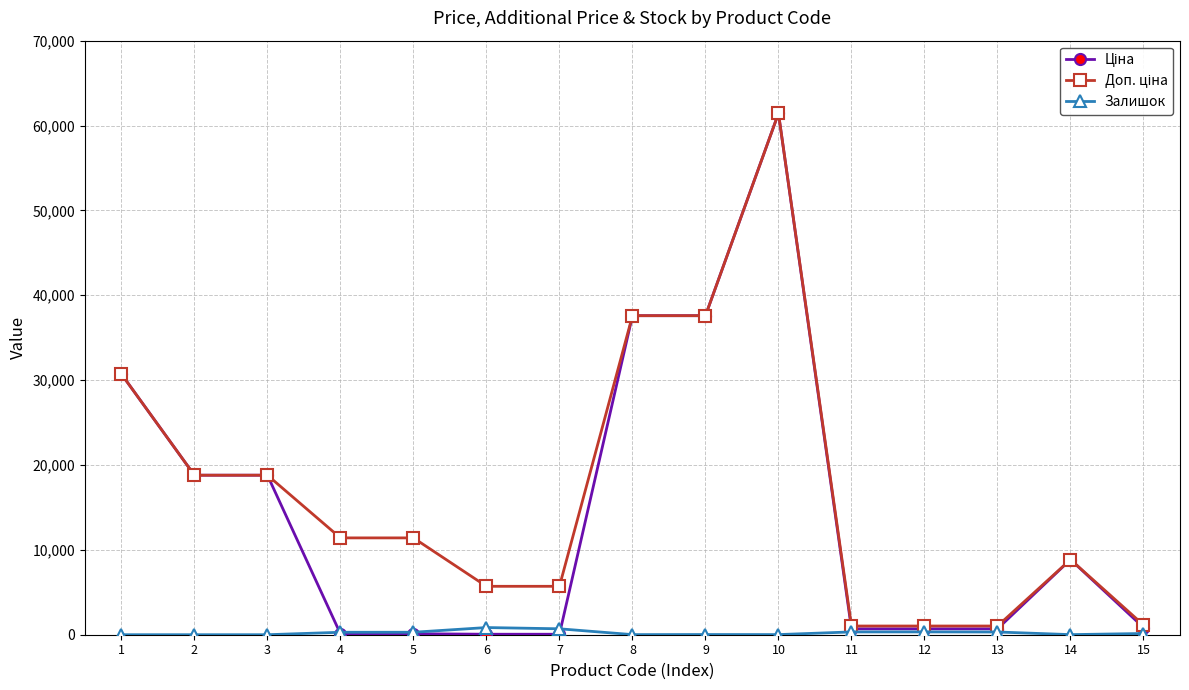

What is the spread (max minus min) of values at 3?

18796.8